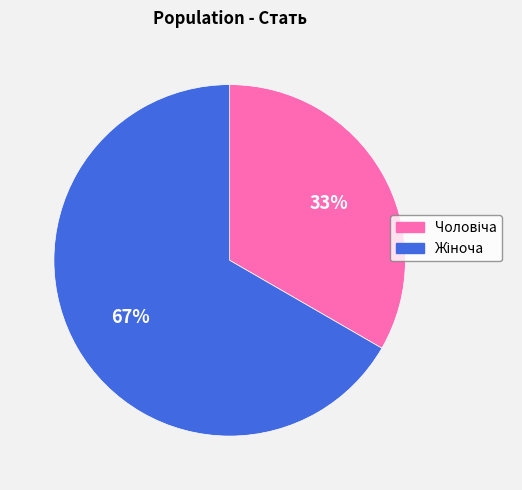

To the nearest percent, what is the average slice percentage?

50%